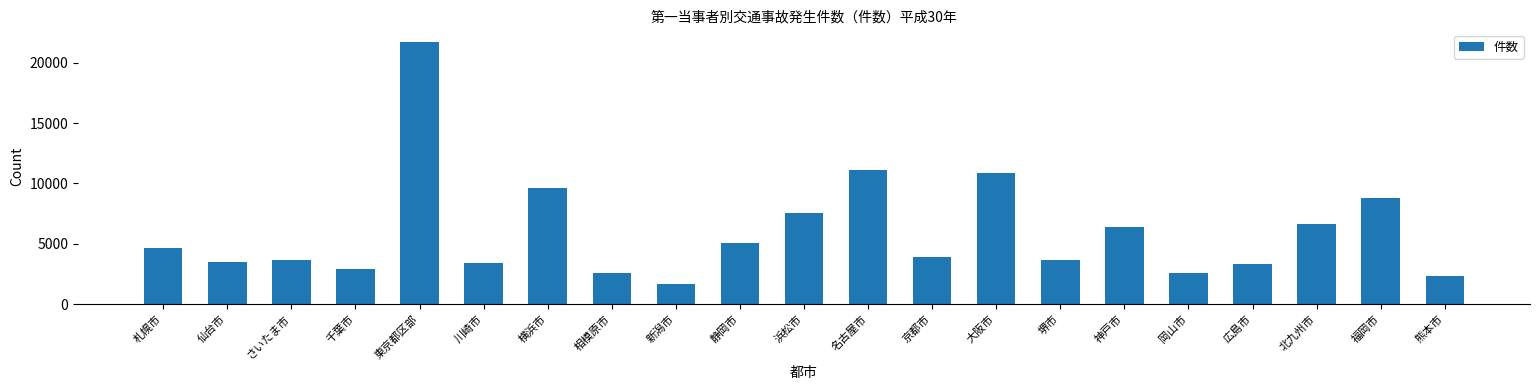

What is the change in value from 横浜市 to 相模原市?

-7050